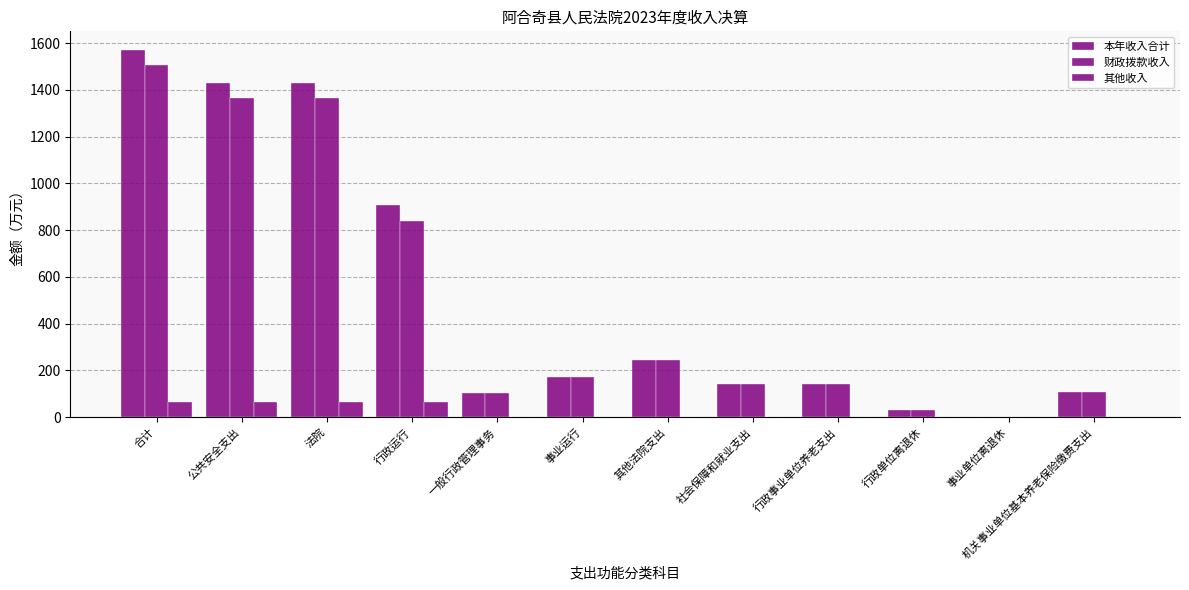

What is the maximum value shown in the chart?

1571.9